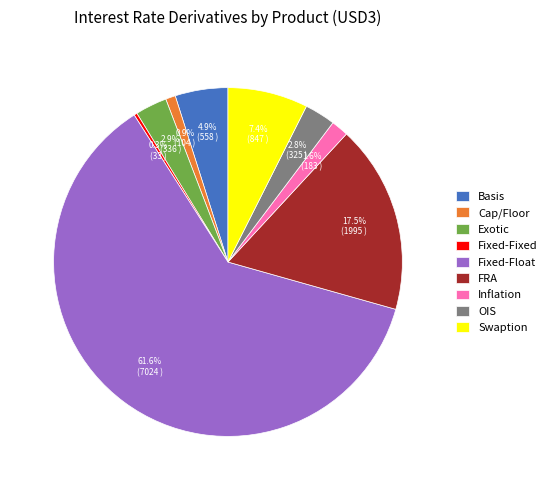

To the nearest percent, what is the difference between the Basis and Fixed-Fixed slice percentages?

5%